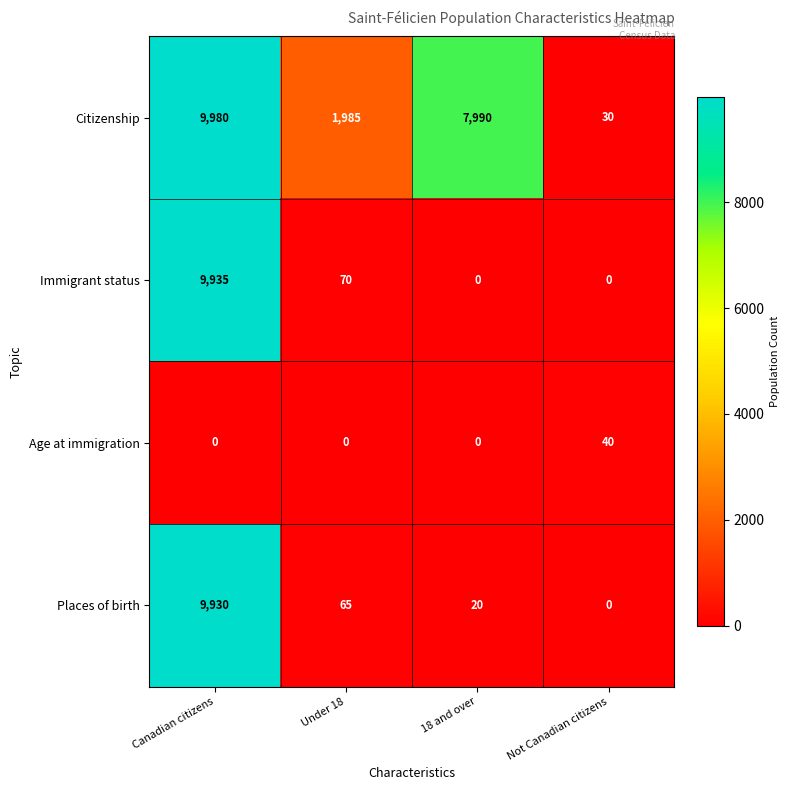

At which category is the sum across all series the highest?

Canadian citizens